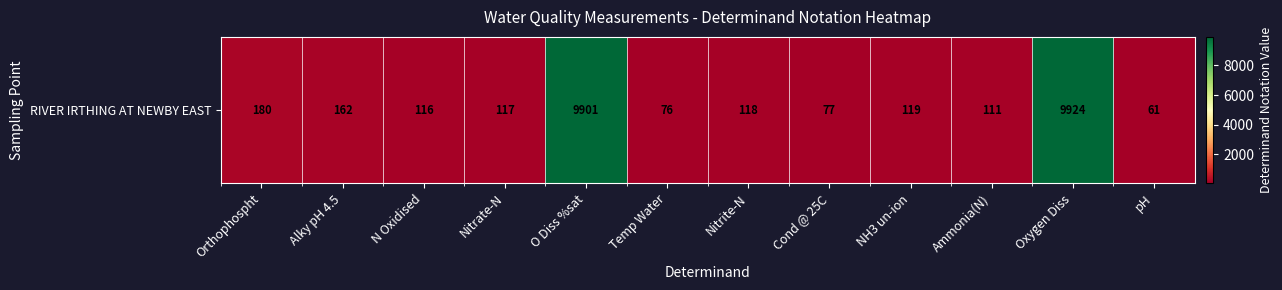

What is the change in value from NH3 un-ion to Oxygen Diss?

+9805